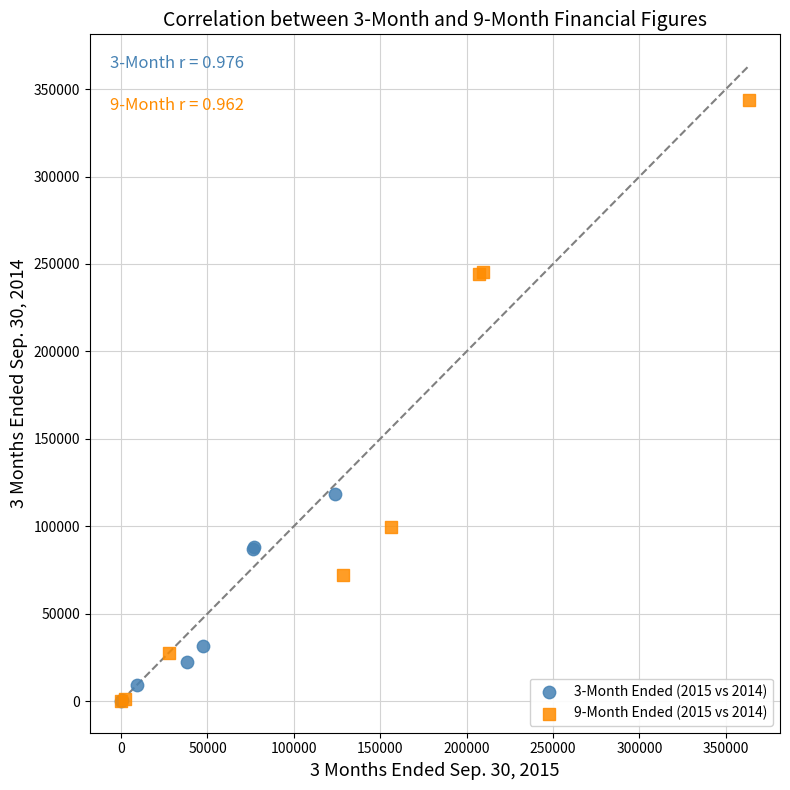

Which series has the widest spread of Y values?

9-Month Ended (2015 vs 2014)